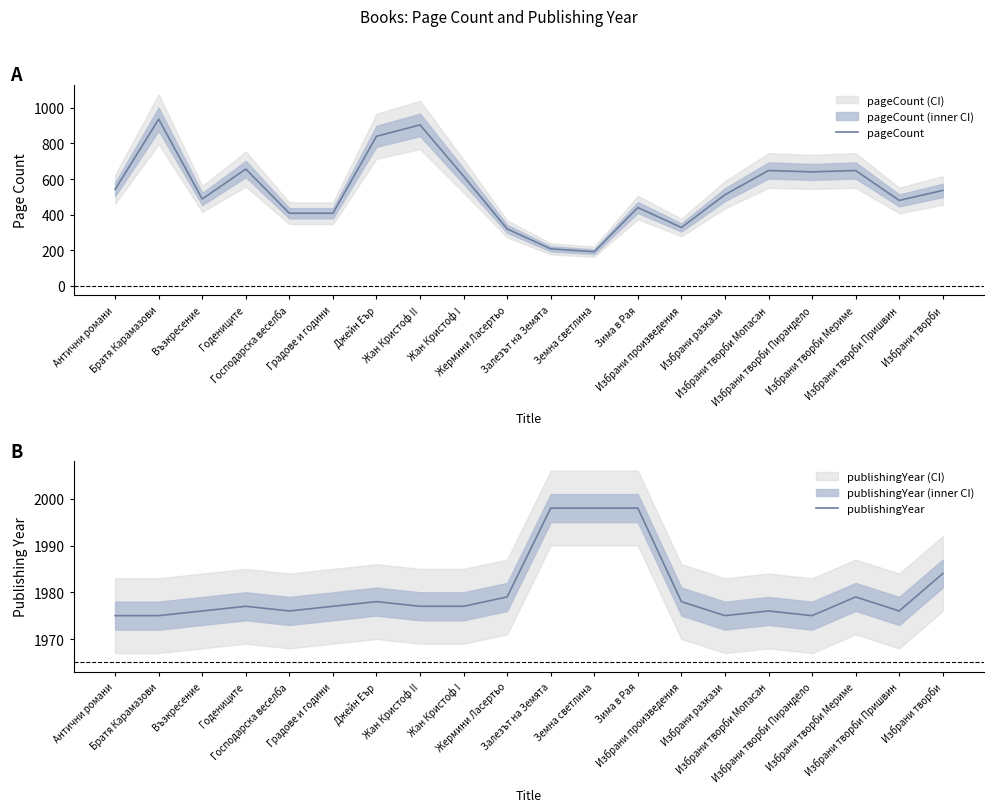

Is it true that publishingYear equals 2893 at Братя Карамазови?

False